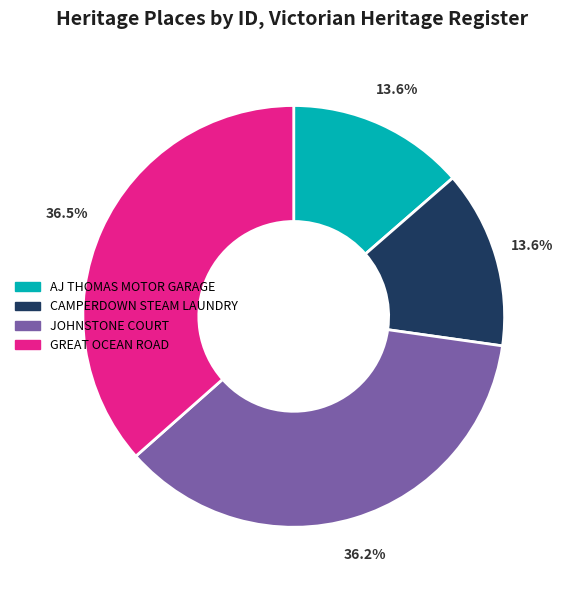

How many segments does this pie chart have?

4